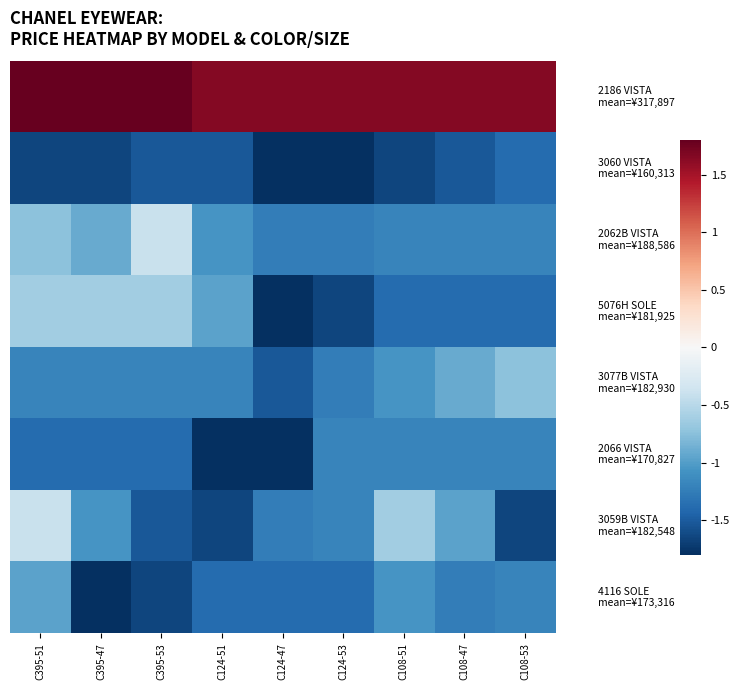

Which label corresponds to the largest value in the chart?

C395-51